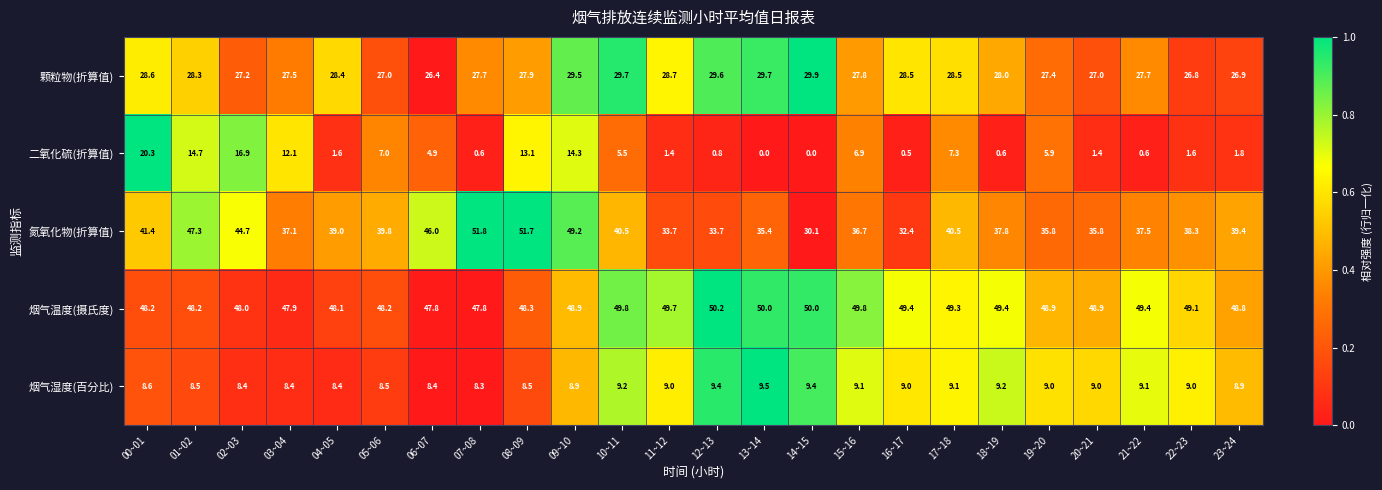

List the series in order of their peak value, highest first.

氮氧化物(折算值), 烟气温度(摄氏度), 颗粒物(折算值), 二氧化硫(折算值), 烟气湿度(百分比)